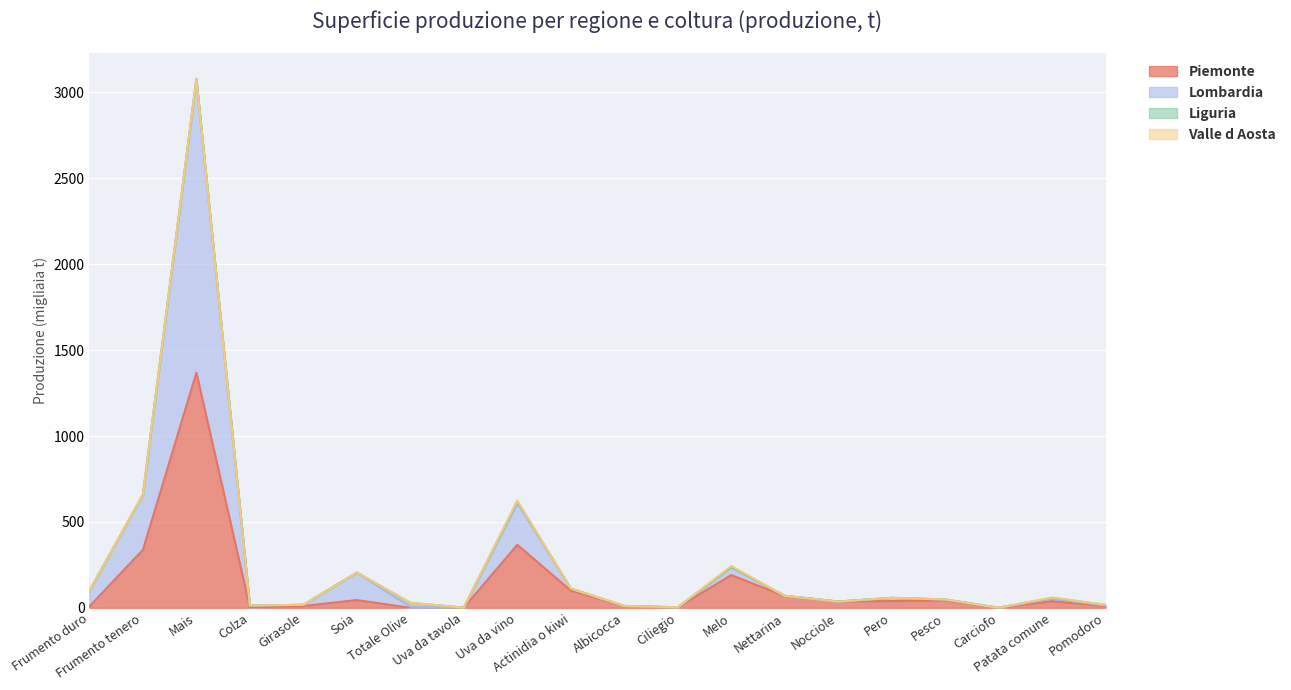

What is the label of the 20th point from the left?

Pomodoro